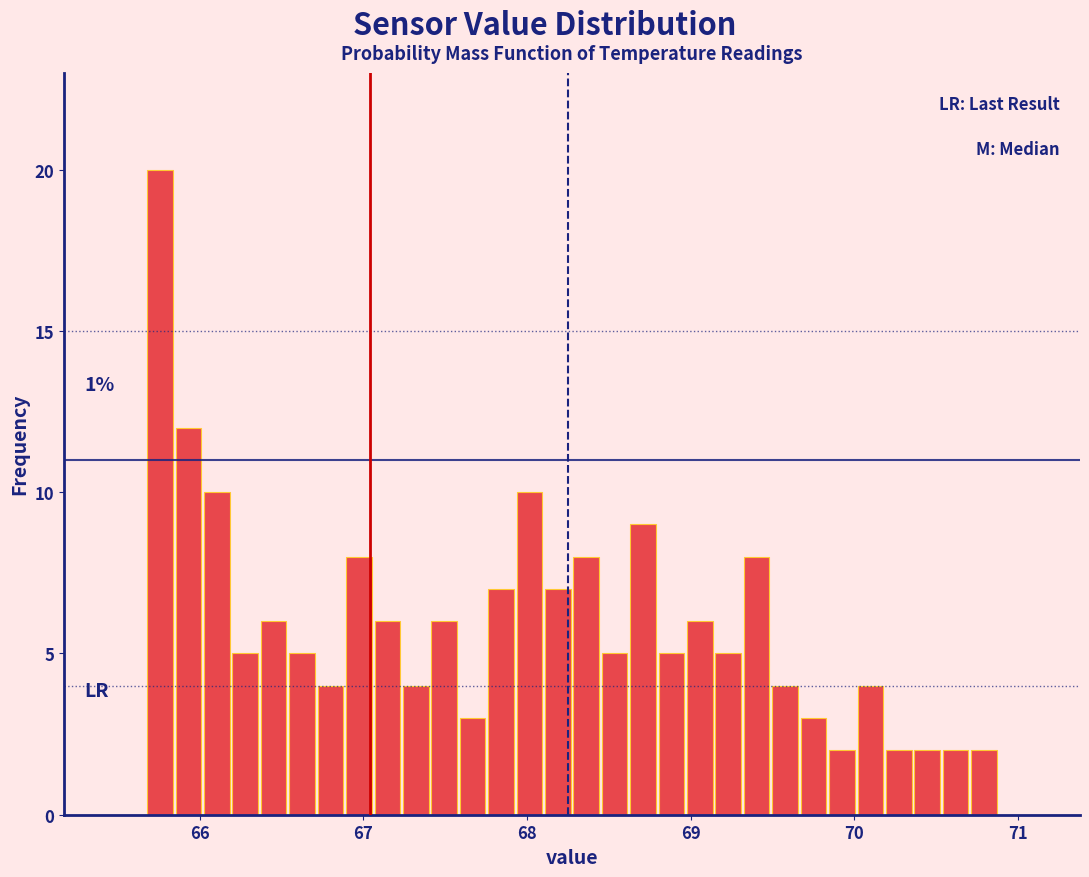

Around what value on the x-axis is the tallest bar? Give the approximate position of its centre, as read against the axis.

65.8